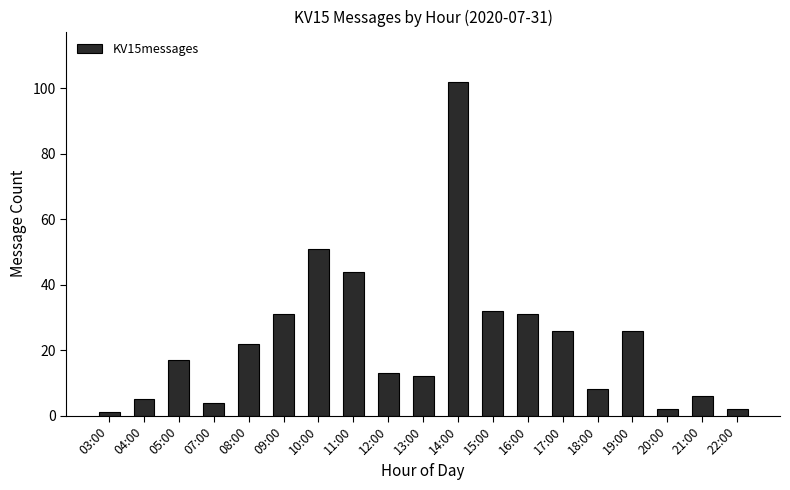

What is the average value?

23